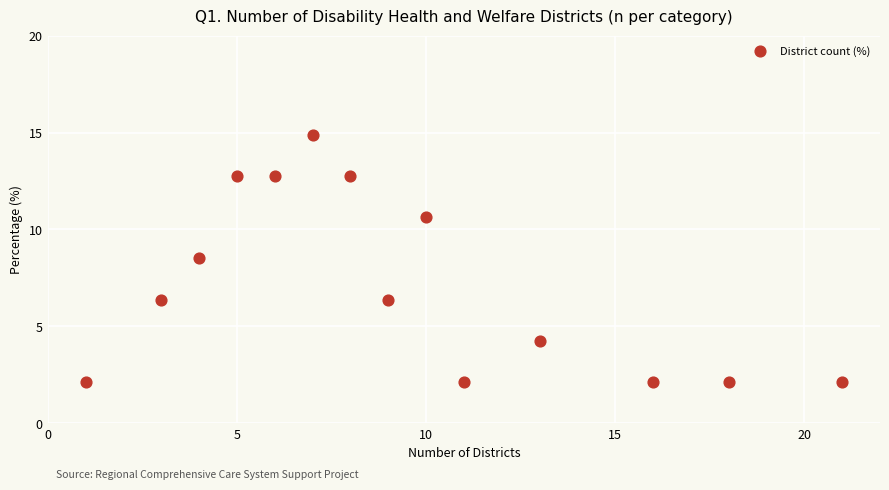

What Y value in the scatter plot is closest to 8?

8.5